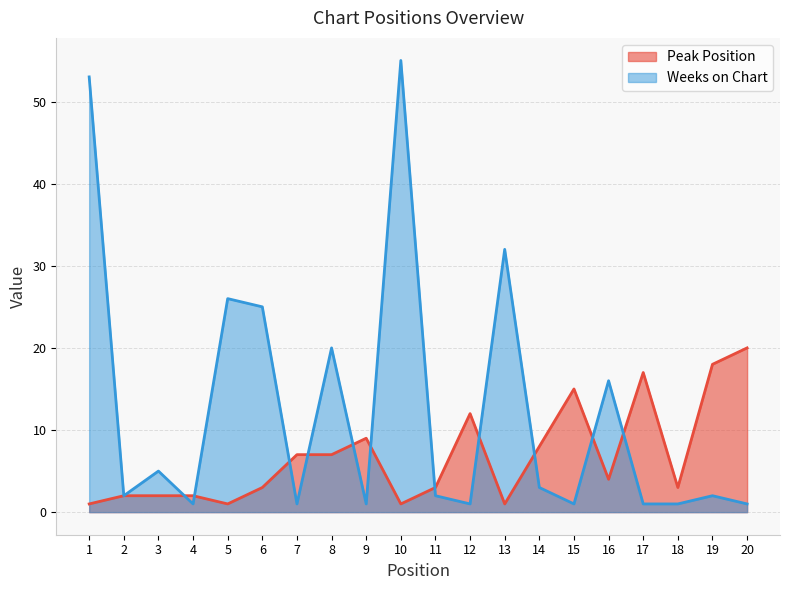

List the series in order of their peak value, highest first.

Weeks on Chart, Peak Position